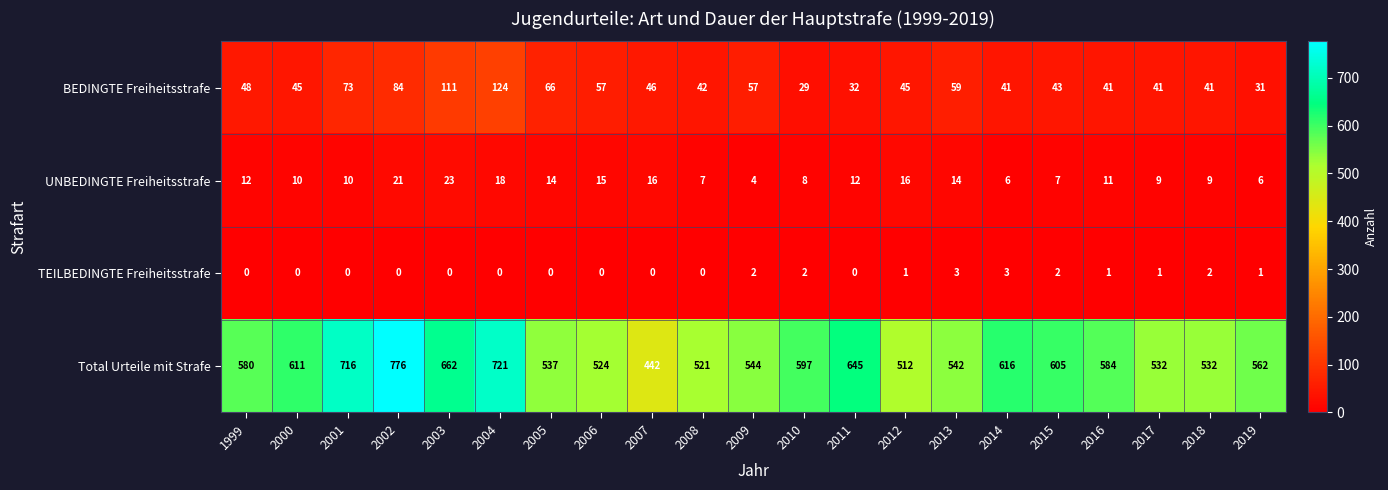

Which series has the widest spread of values?

Total Urteile mit Strafe